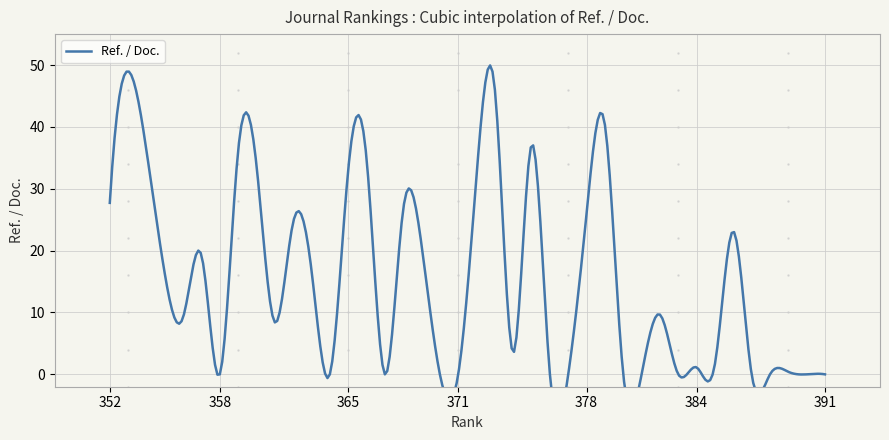

True or false: there are more than 2 points higher than both neighbors.

True